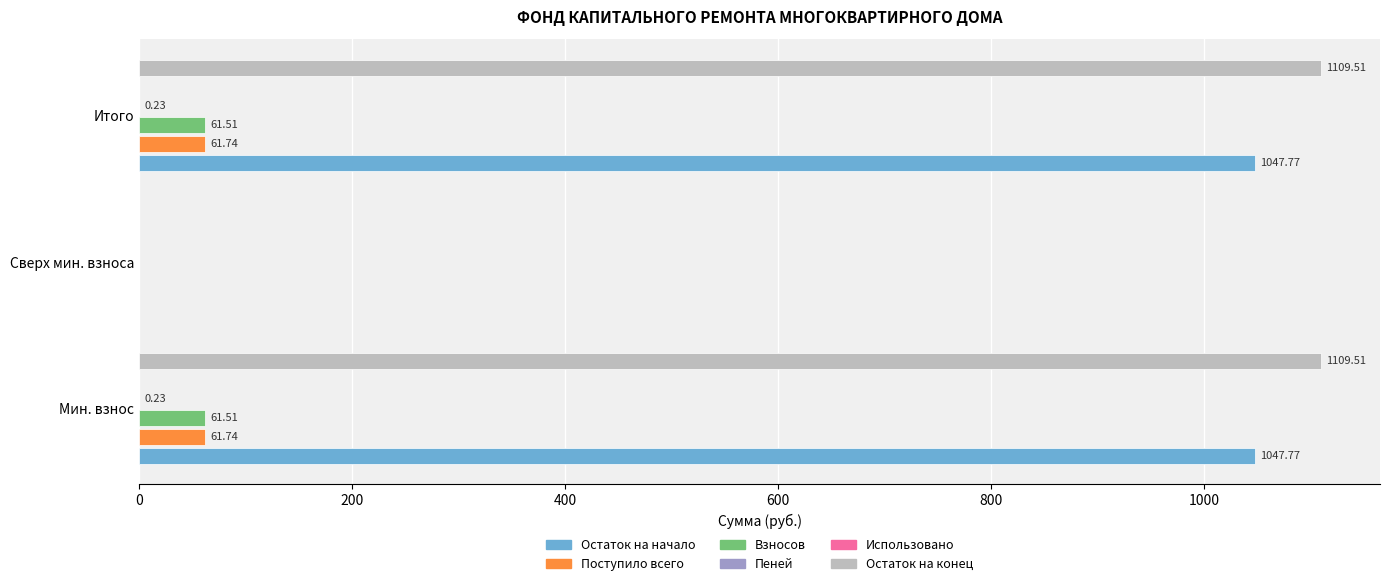

List the series in order of their peak value, highest first.

Остаток на конец, Остаток на начало, Поступило всего, Взносов, Пеней, Использовано